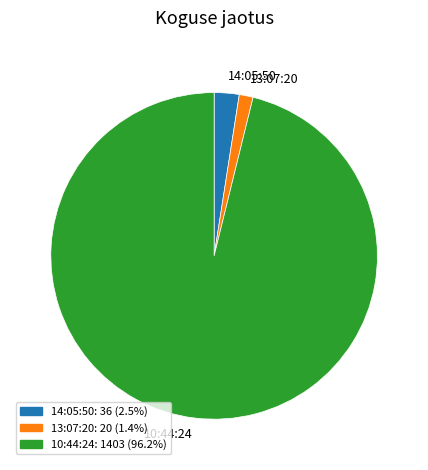

Which has a higher value, 14:05:50 or 13:07:20?

14:05:50